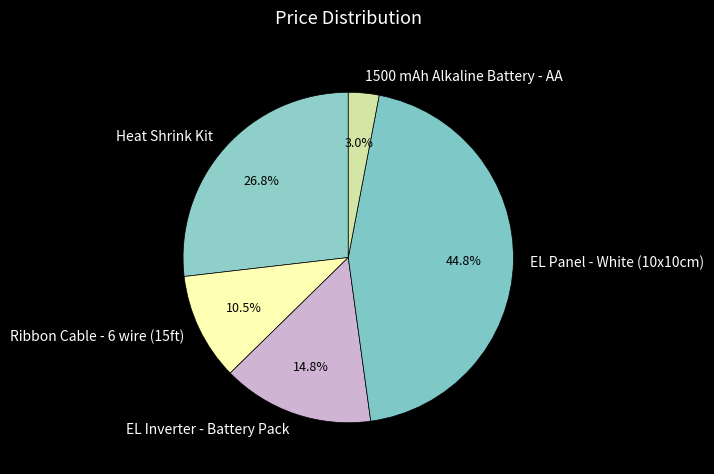

Is the sum of EL Inverter - Battery Pack and Heat Shrink Kit greater than half?

No